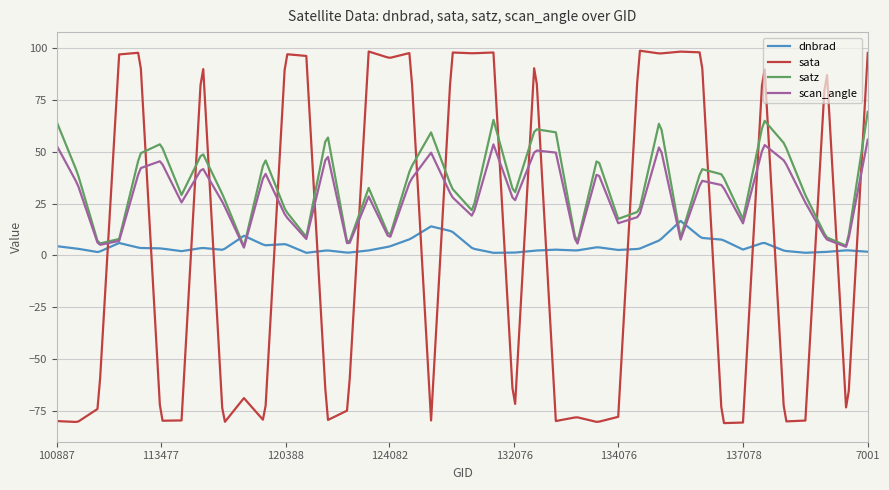

What is the maximum value for sata?

98.8